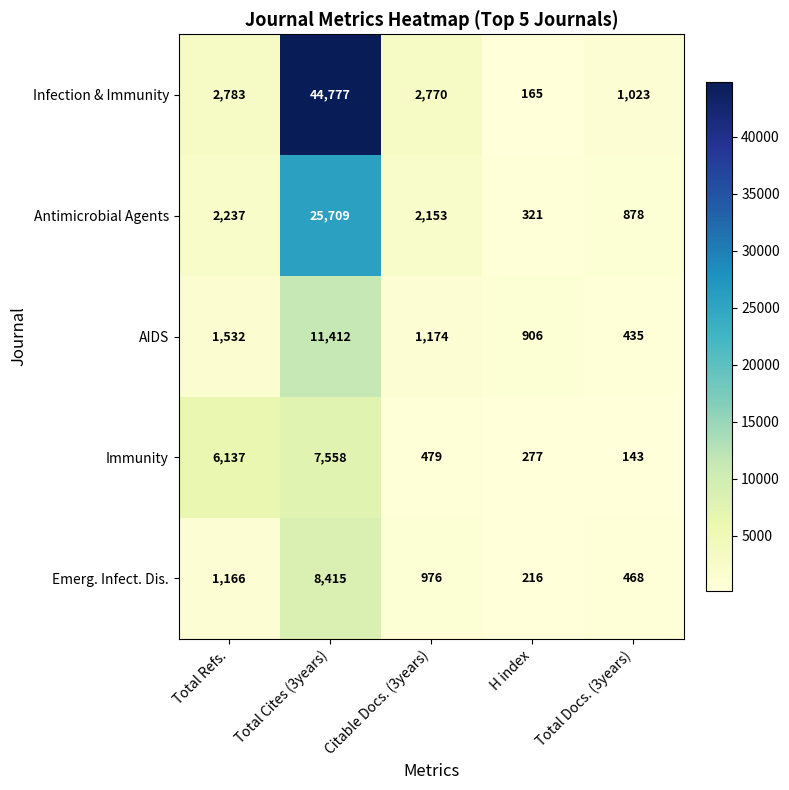

Is the value of Infection & Immunity at Citable Docs. (3years) greater than the value of Immunity at Total Docs. (3years)?

Yes